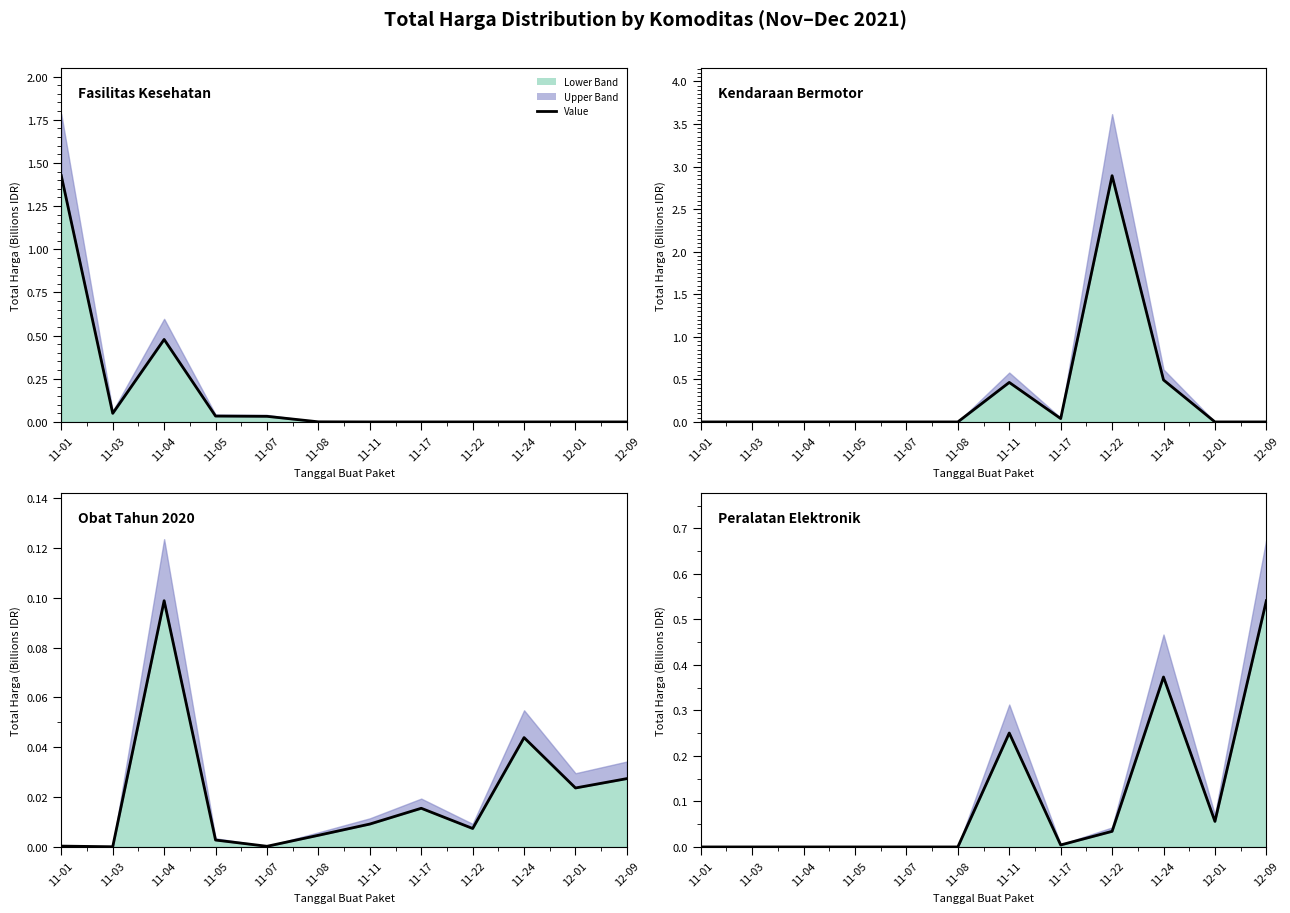

At which label is Peralatan Elektronik closest to 0?

11-01